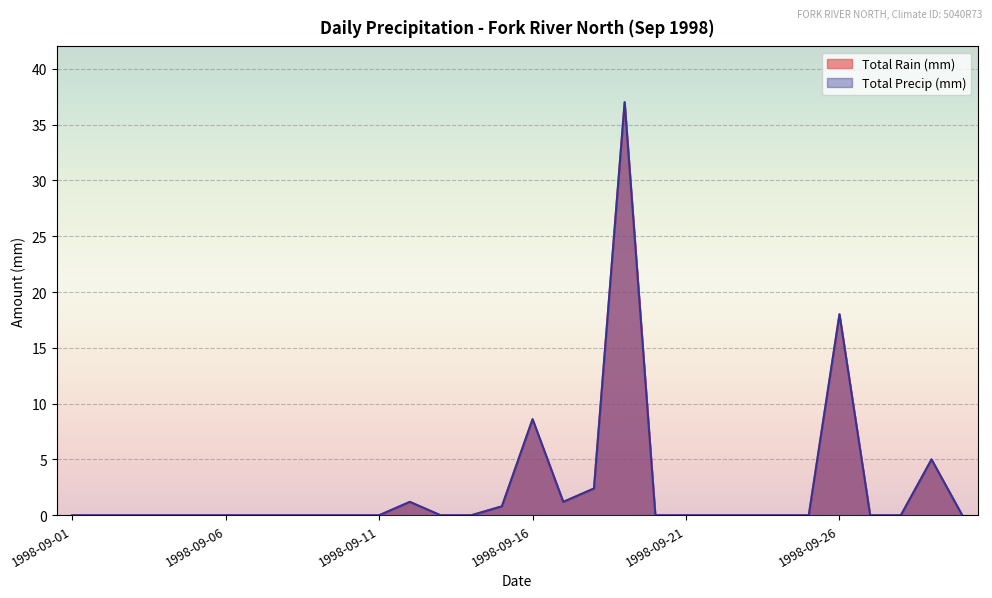

True or false: Total Rain (mm) and Total Precip (mm) intersect in this chart.

False